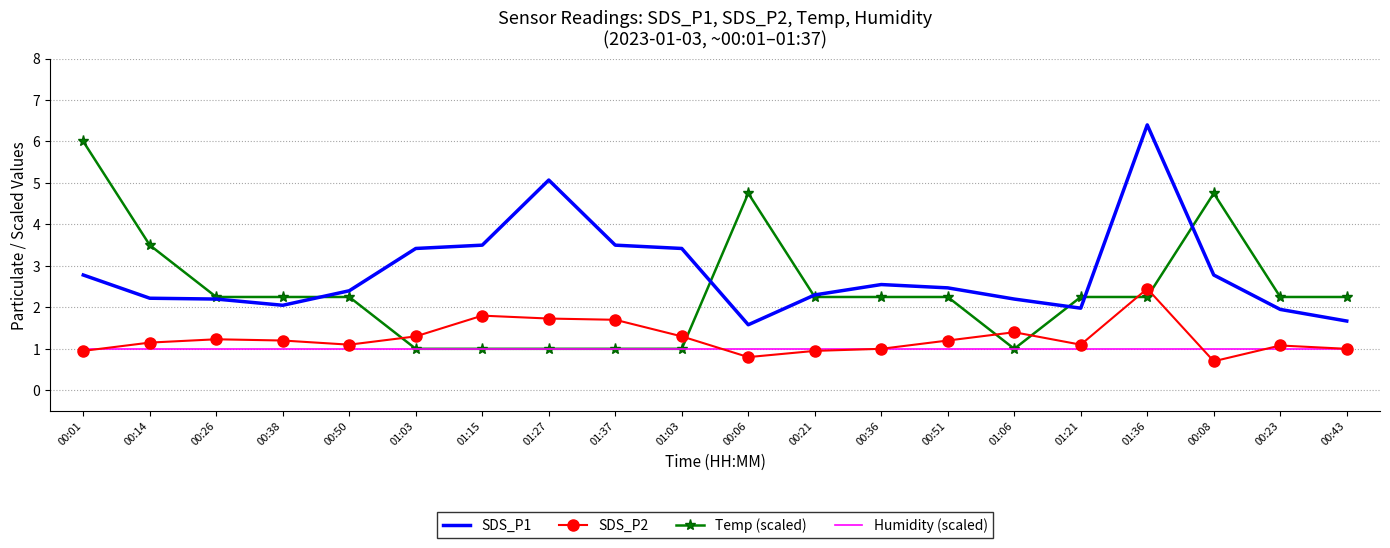

Where is the first local maximum for SDS_P2?

00:26